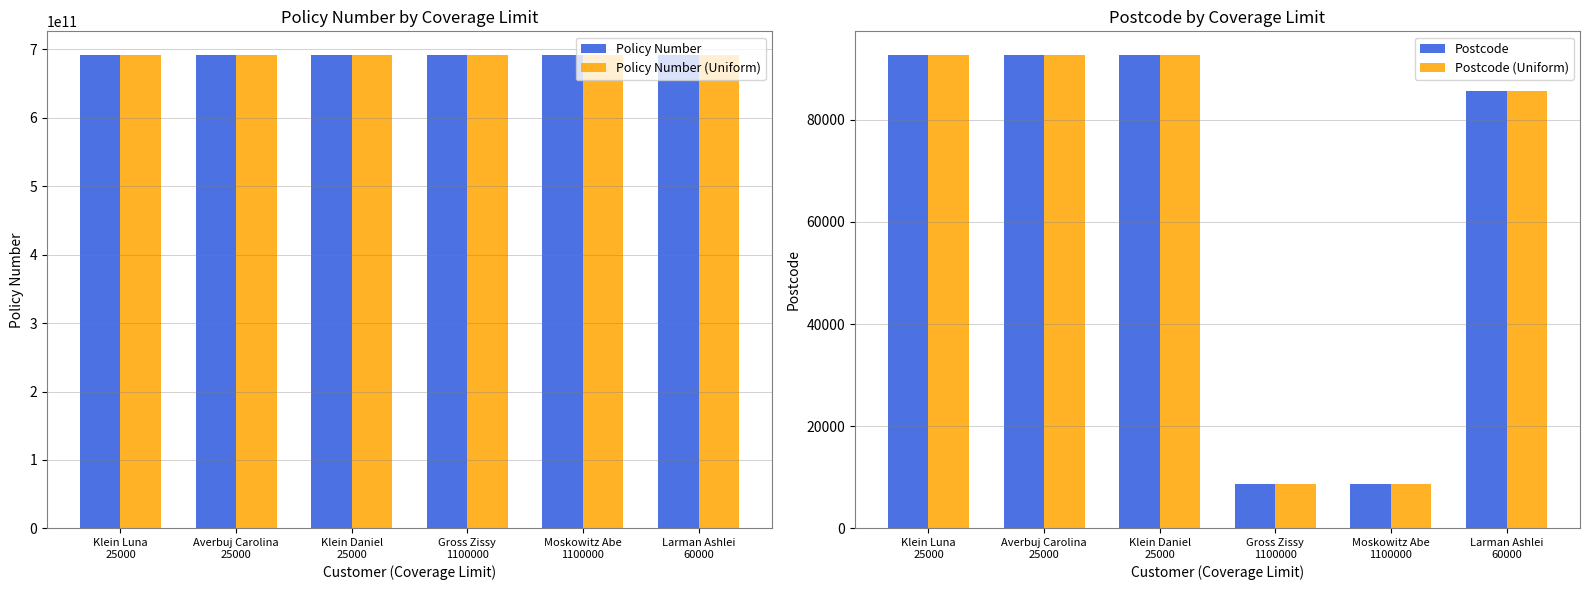

Are the bars horizontal?

No